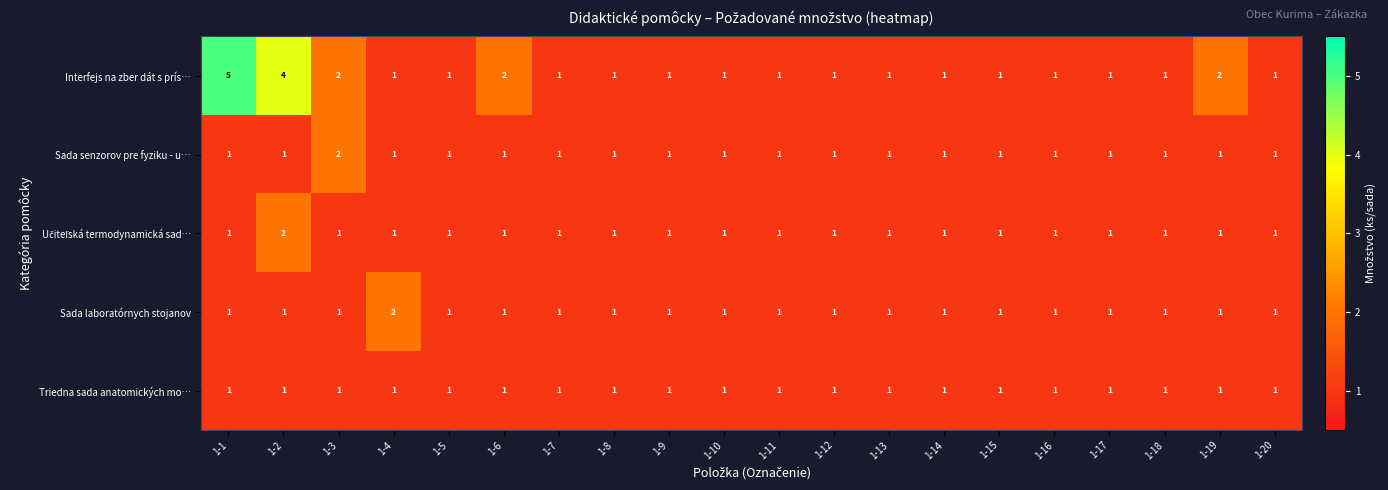

What is the maximum value shown in the chart?

5